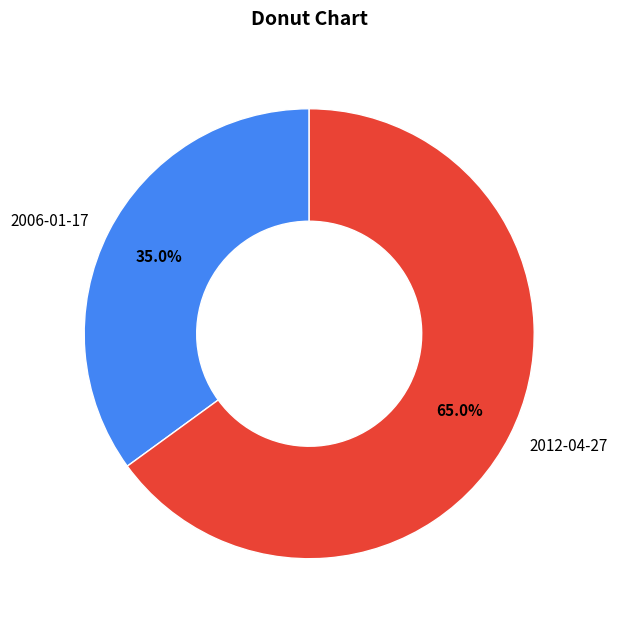

To the nearest percent, what portion does 2006-01-17 represent?

35%